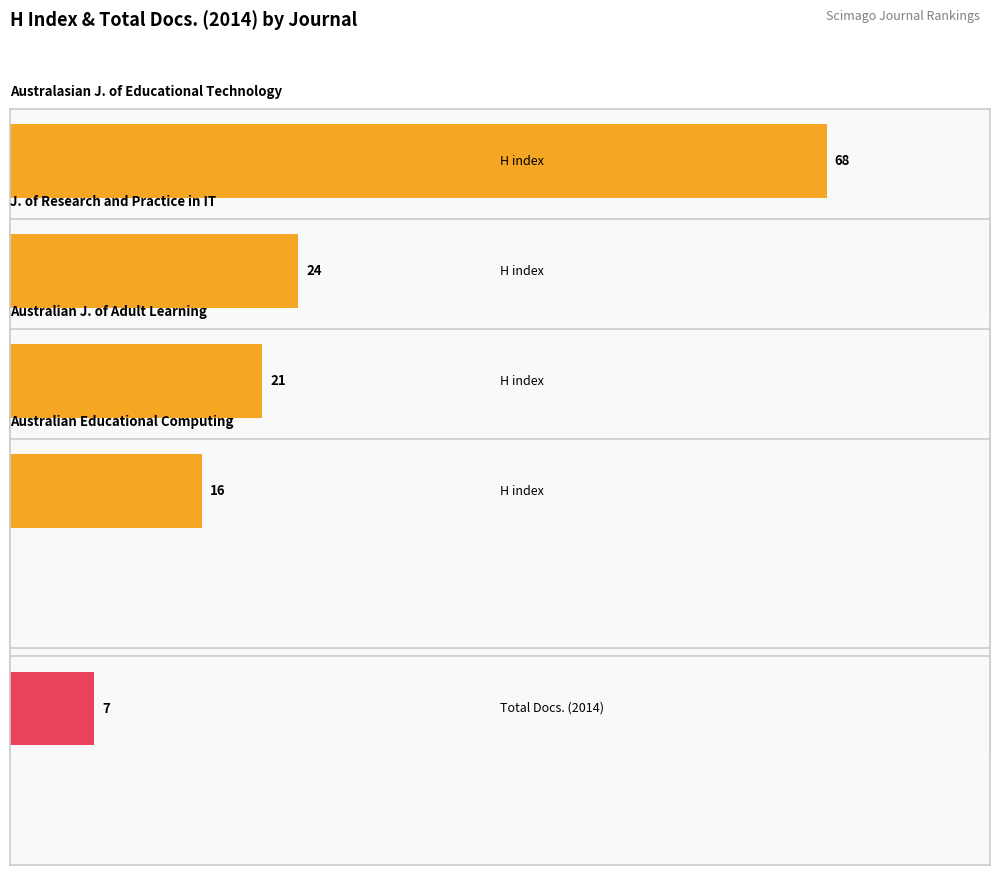

True or false: H index has a value of 24 at Q4.

False